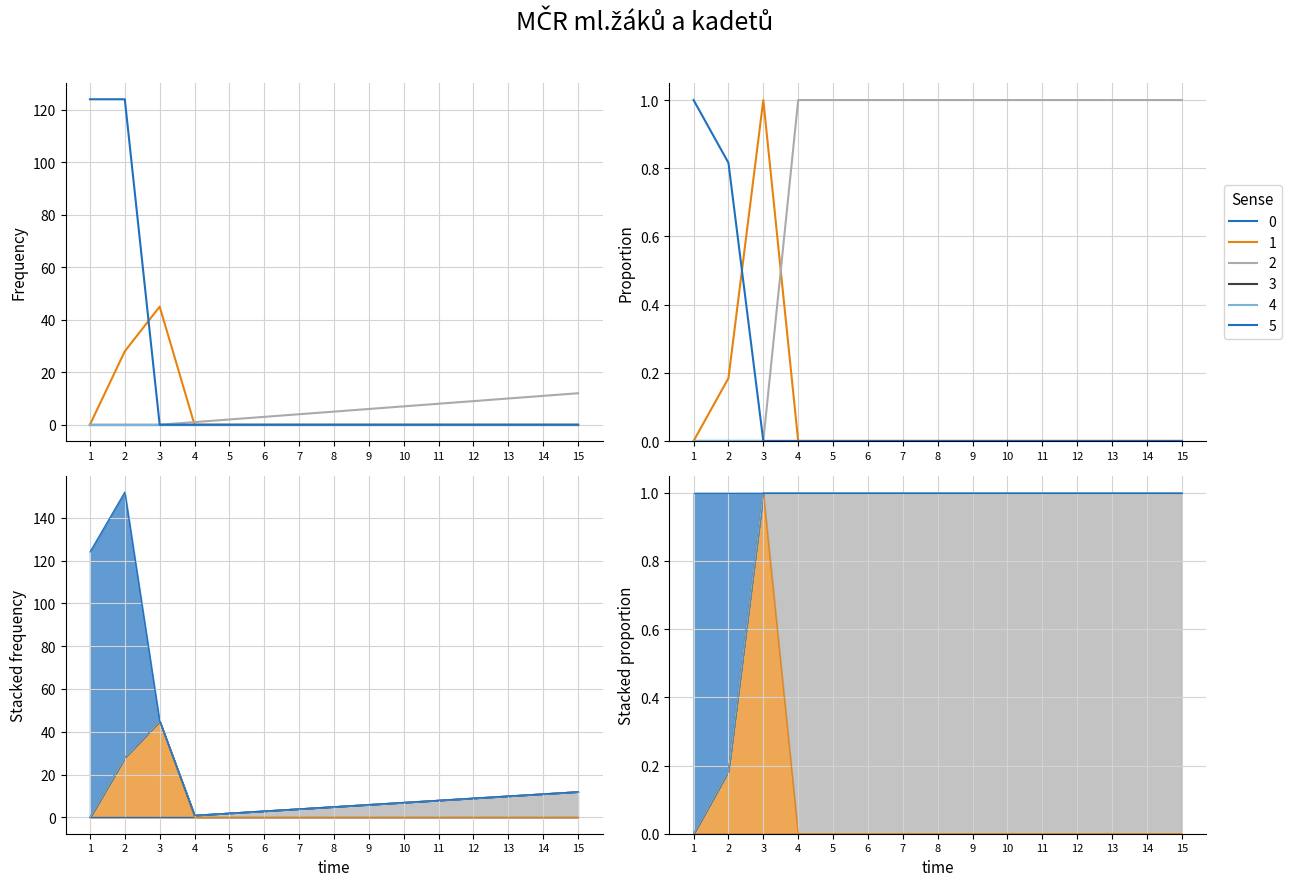

What is the difference between the highest and lowest values at 7?

1.0